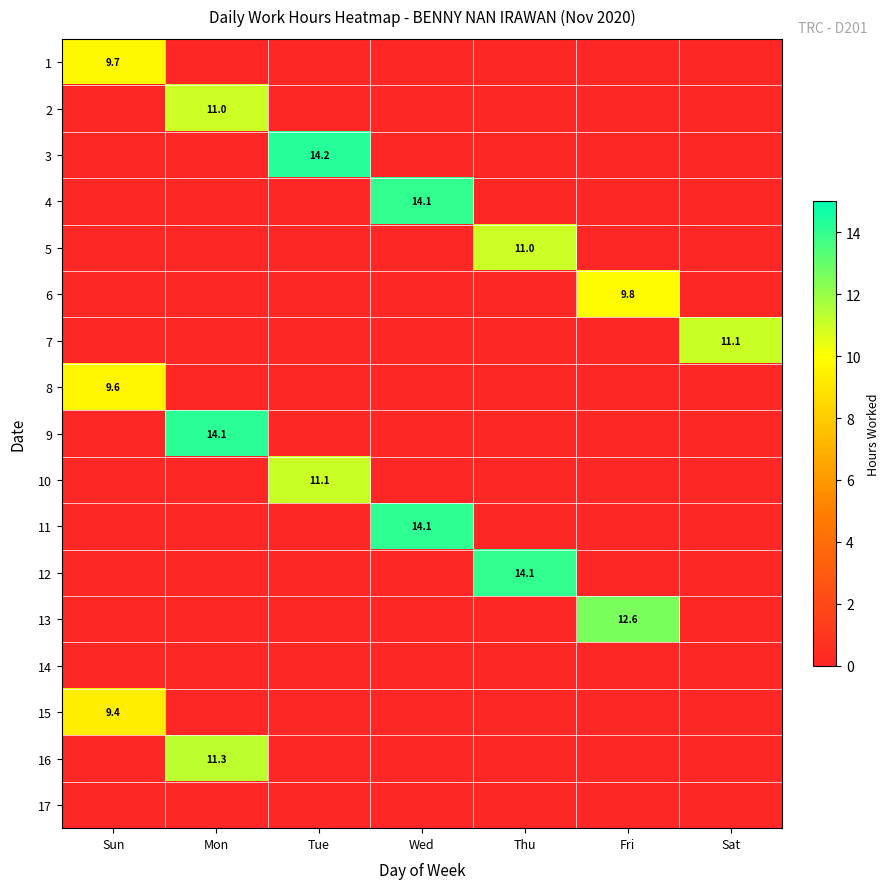

The value of 5 at Thu is 11.0. True or false?

True